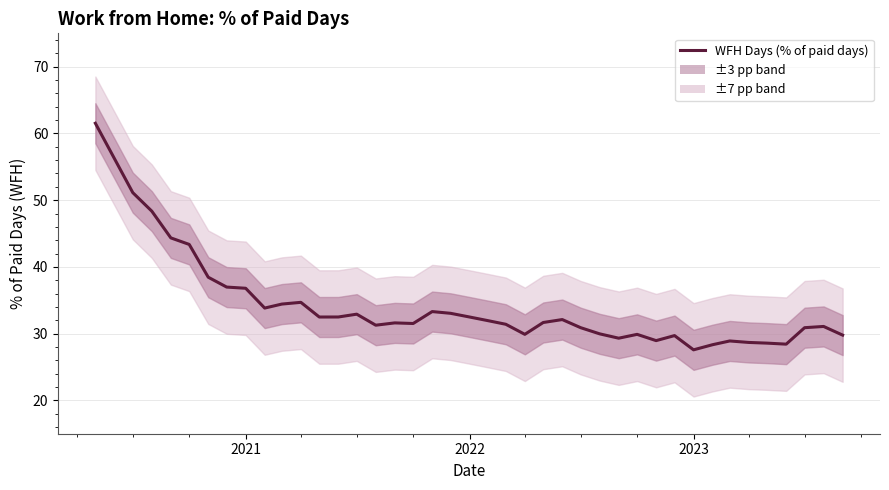

Count the number of values greater than 31.

25